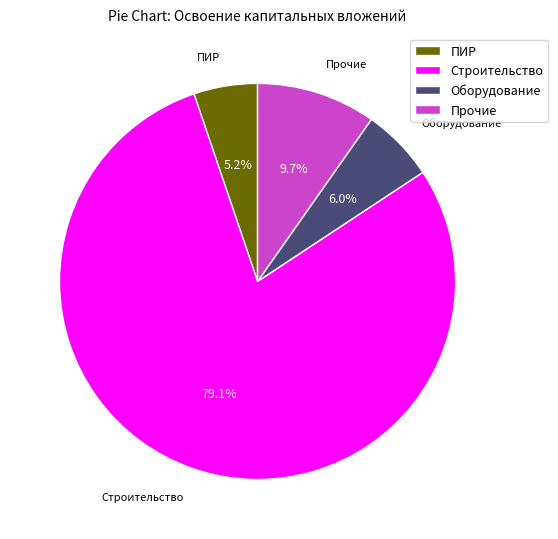

How many slices are in this pie chart?

4